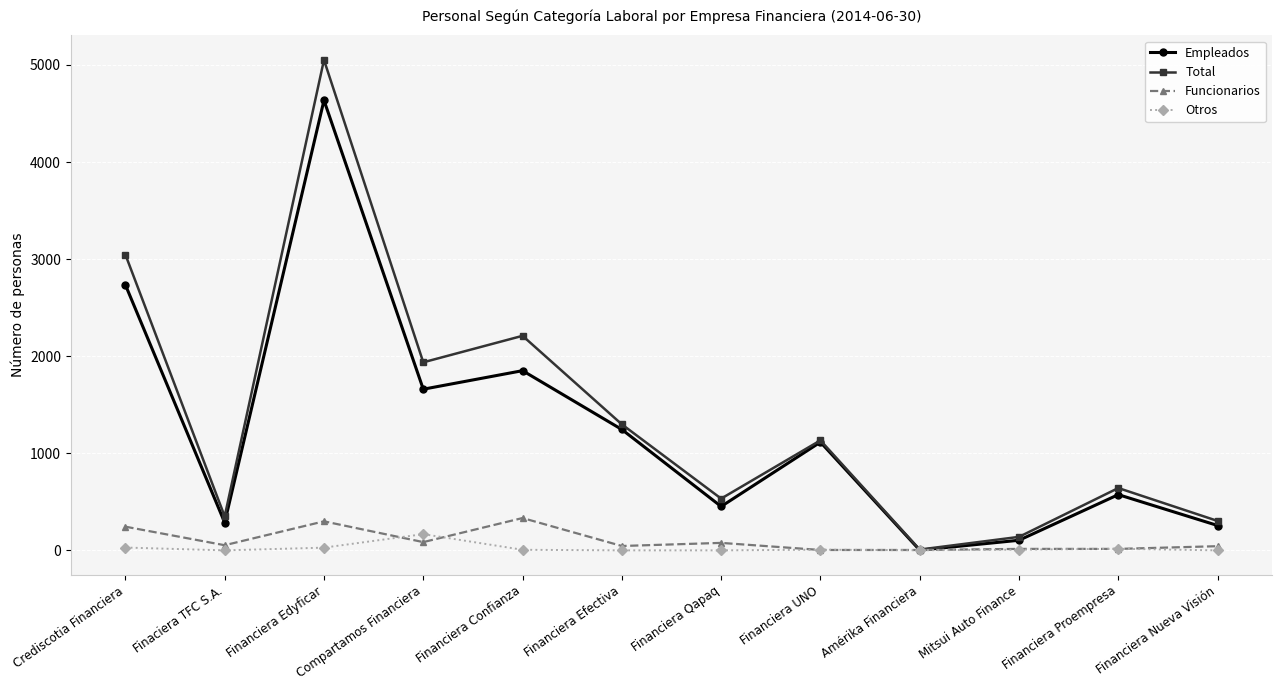

List the series in order of their peak value, highest first.

Total, Empleados, Funcionarios, Otros